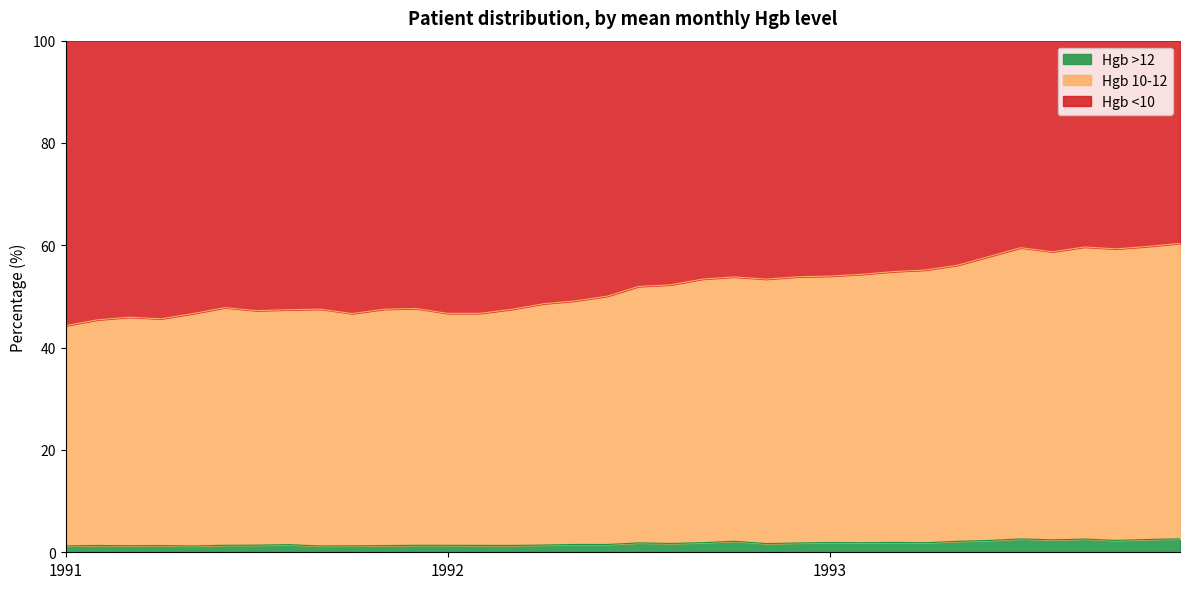

Which category has the lowest value across all series?

1991-5